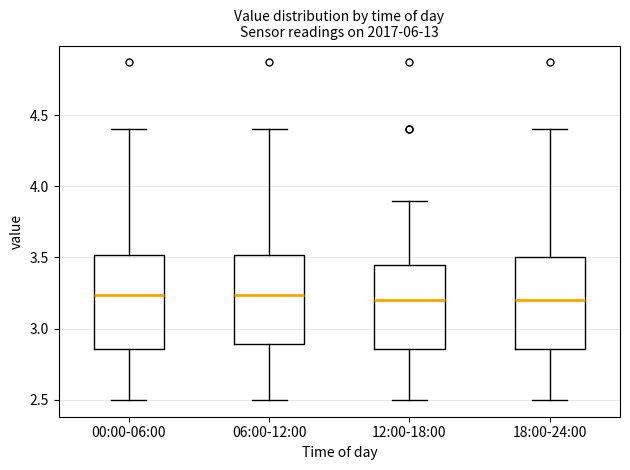

Reading left to right, transcribe this box plot: for each box, give where its median line is, the range the box spans, and where its two whiskers end, as read against the y-axis. The values are not printed on the chart, so give them approximately, as read against the axis.

00:00-06:00: median 3.25, box 2.85 to 3.50, whiskers 2.50 to 4.40
06:00-12:00: median 3.25, box 2.90 to 3.50, whiskers 2.50 to 4.40
12:00-18:00: median 3.20, box 2.85 to 3.45, whiskers 2.50 to 3.90
18:00-24:00: median 3.20, box 2.85 to 3.50, whiskers 2.50 to 4.40